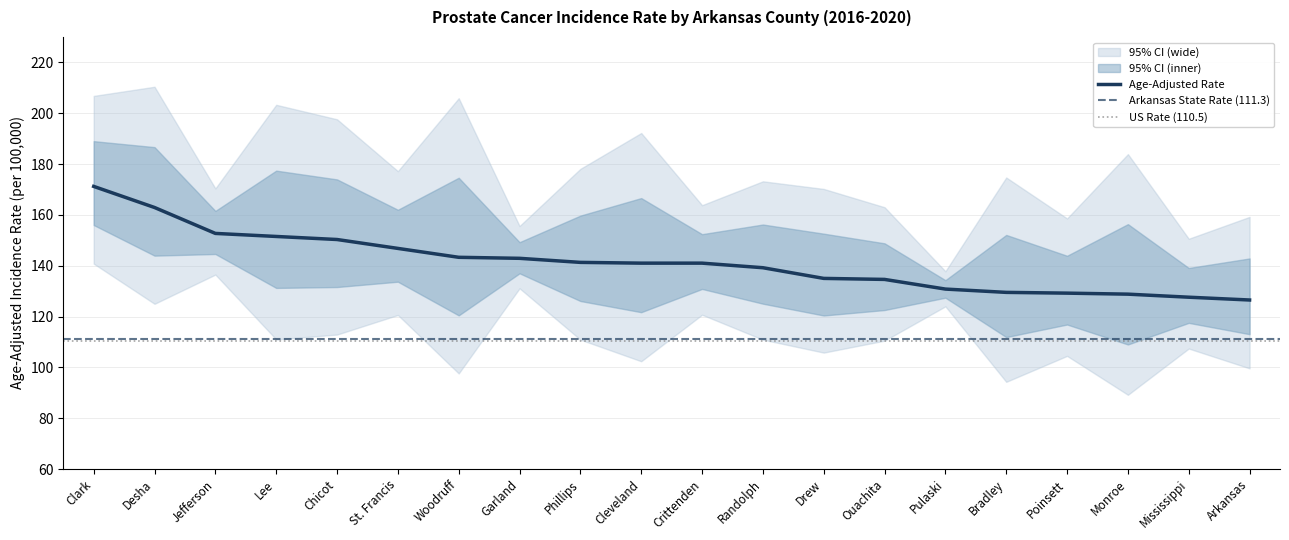

True or false: Upper 95% CI and Age-Adjusted Rate intersect in this chart.

False